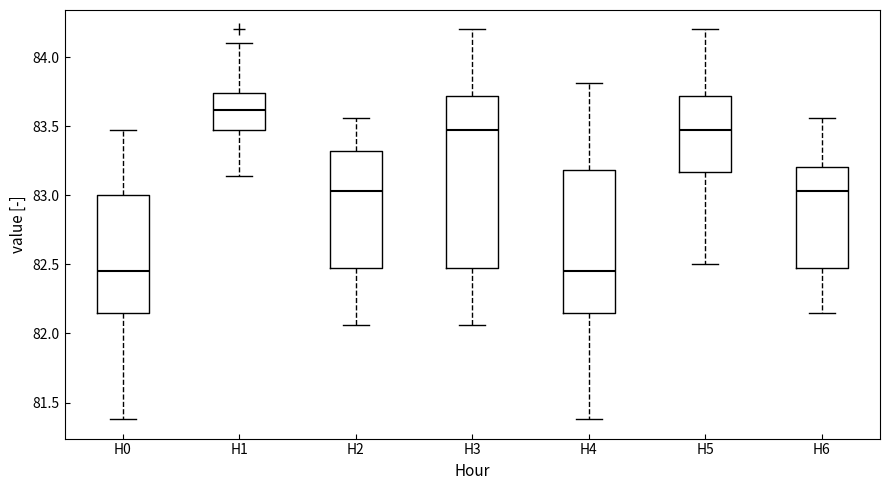

Where does the upper whisker of the box for H2 end on the y-axis? The values are not printed on the chart, so give them approximately, as read against the axis.

83.55